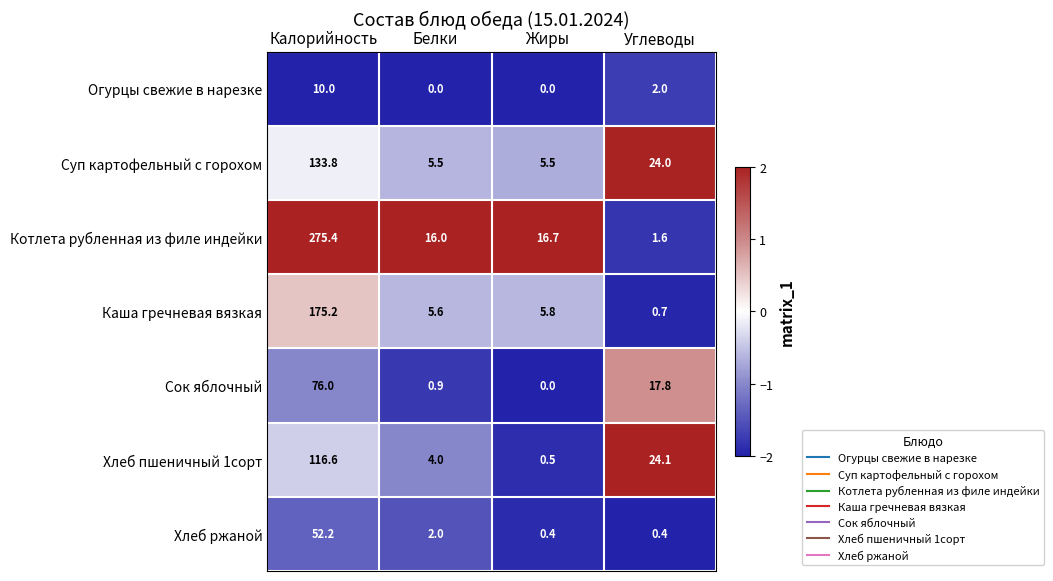

What is the total value across all series at Углеводы?

70.6